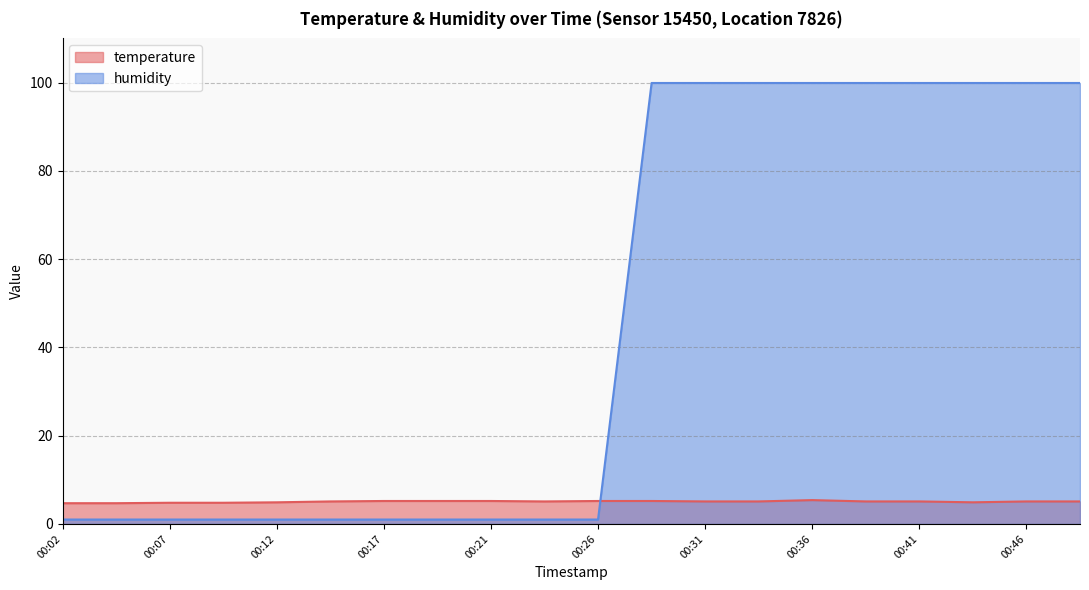

Rank the categories by humidity value from lowest to highest.

00:02, 00:04, 00:07, 00:09, 00:12, 00:14, 00:17, 00:19, 00:21, 00:24, 00:26, 00:29, 00:31, 00:34, 00:36, 00:39, 00:41, 00:44, 00:46, 00:48